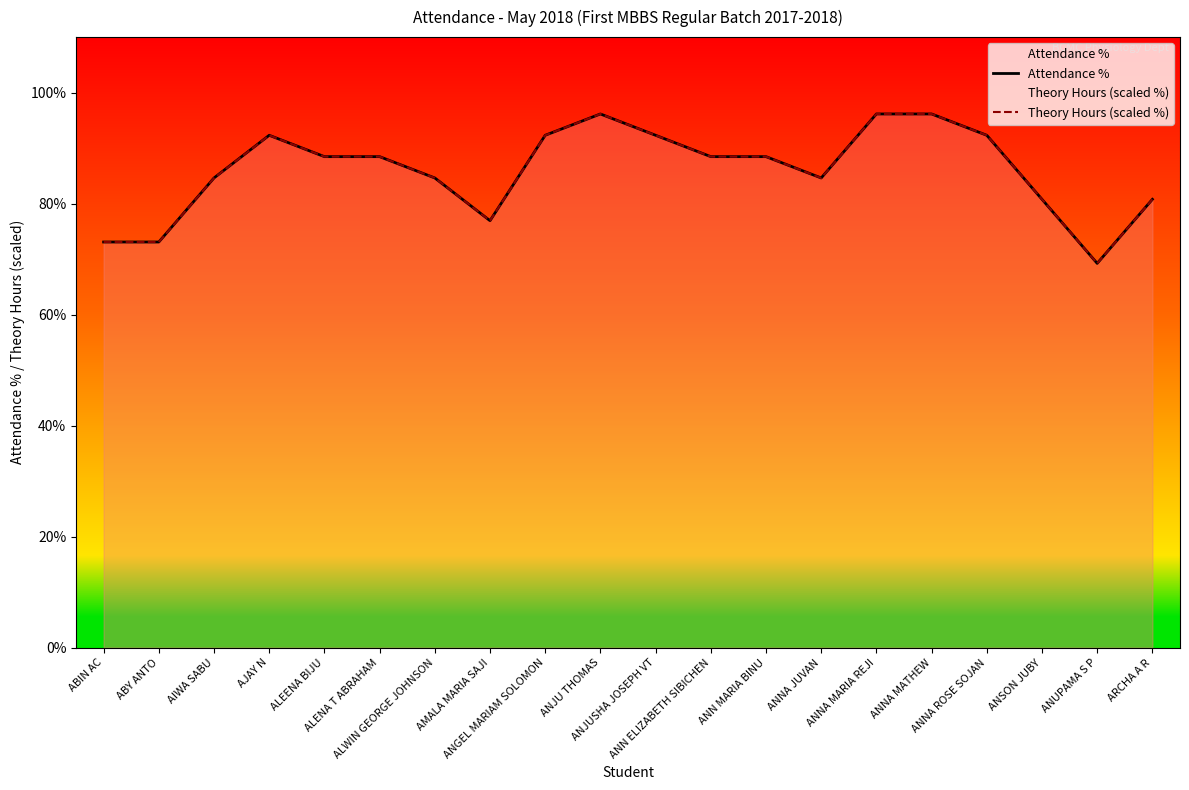

Reading right to left, extract all data points from this chart.

Attendance %: ARCHA A R=80.8	ANUPAMA S P=69.2	ANSON JUBY=80.8	ANNA ROSE SOJAN=92.3	ANNA MATHEW=96.2	ANNA MARIA REJI=96.2	ANNA JUVAN=84.6	ANN MARIA BINU=88.5	ANN ELIZABETH SIBICHEN=88.5	ANJUSHA JOSEPH VT=92.3	ANJU THOMAS=96.2	ANGEL MARIAM SOLOMON=92.3	AMALA MARIA SAJI=76.9	ALWIN GEORGE JOHNSON=84.6	ALENA T ABRAHAM=88.5	ALEENA BIJU=88.5	AJAY N=92.3	AIWA SABU=84.6	ABY ANTO=73.1	ABIN AC=73.1
Theory Hours (scaled %): ARCHA A R=80.8	ANUPAMA S P=69.2	ANSON JUBY=80.8	ANNA ROSE SOJAN=92.3	ANNA MATHEW=96.2	ANNA MARIA REJI=96.2	ANNA JUVAN=84.6	ANN MARIA BINU=88.5	ANN ELIZABETH SIBICHEN=88.5	ANJUSHA JOSEPH VT=92.3	ANJU THOMAS=96.2	ANGEL MARIAM SOLOMON=92.3	AMALA MARIA SAJI=76.9	ALWIN GEORGE JOHNSON=84.6	ALENA T ABRAHAM=88.5	ALEENA BIJU=88.5	AJAY N=92.3	AIWA SABU=84.6	ABY ANTO=73.1	ABIN AC=73.1